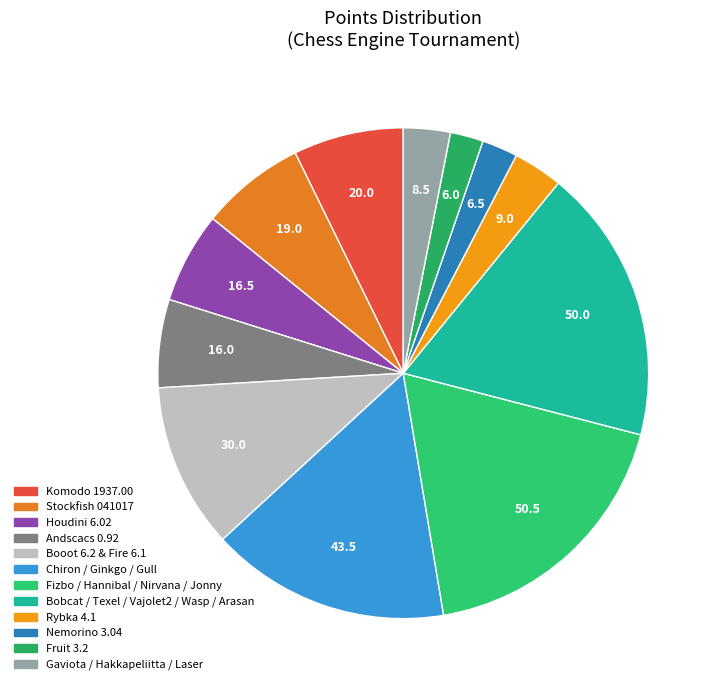

How many segments does this pie chart have?

12